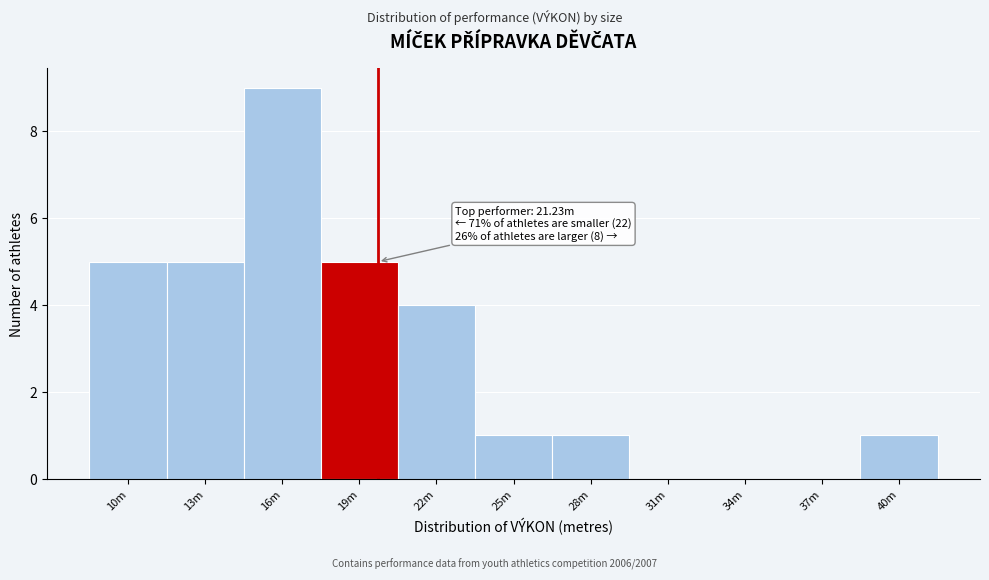

Reading left to right, list all the values displayed in this chart.

10m=5	13m=5	16m=9	19m=5	22m=4	25m=1	28m=1	31m=0	34m=0	37m=0	40m=1